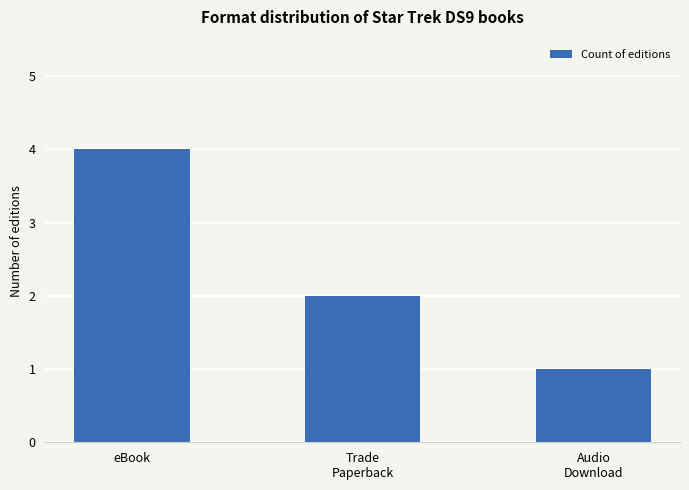

Rank the categories by value from highest to lowest.

eBook, Trade
Paperback, Audio
Download